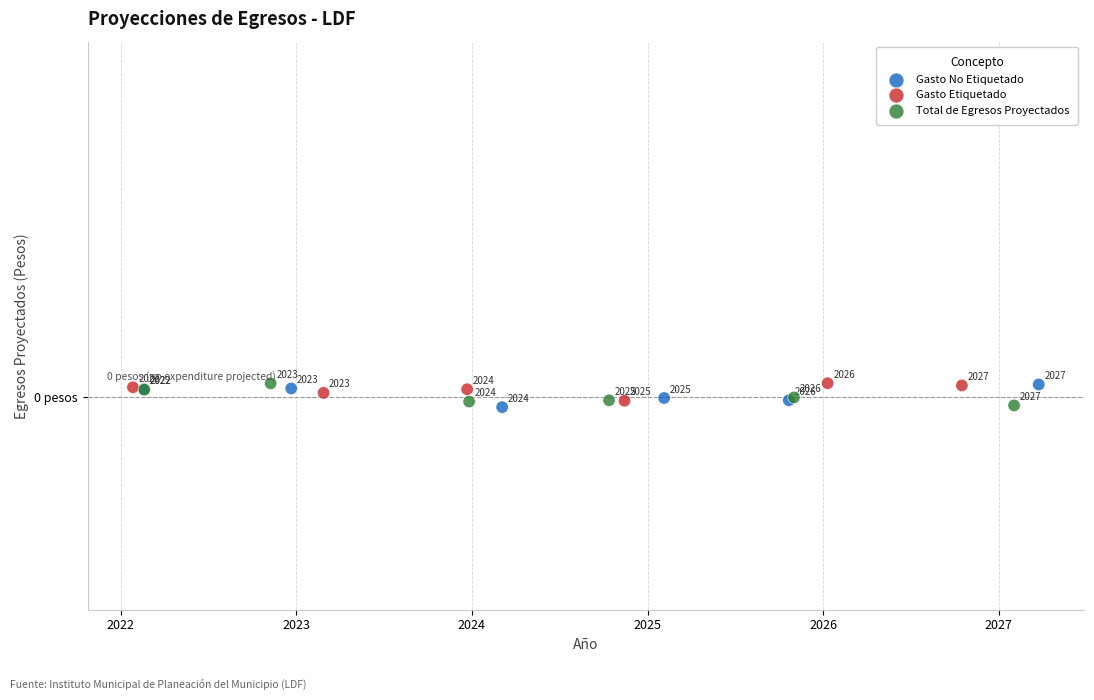

Which series contains the highest Y value?

Gasto Etiquetado